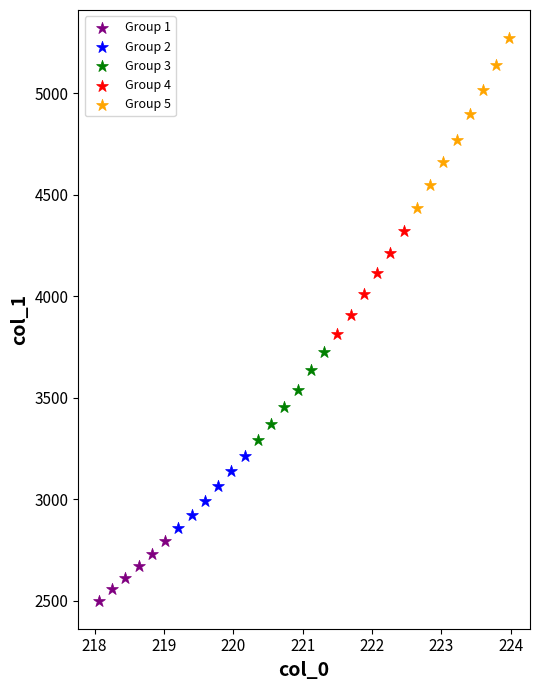

Which series contains the highest Y value?

Group 5